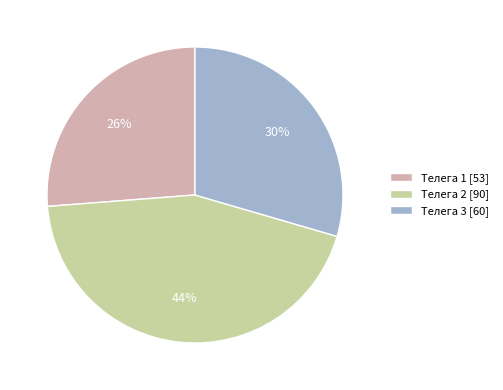

Which category has the biggest portion of the pie?

Телега 2 [90]